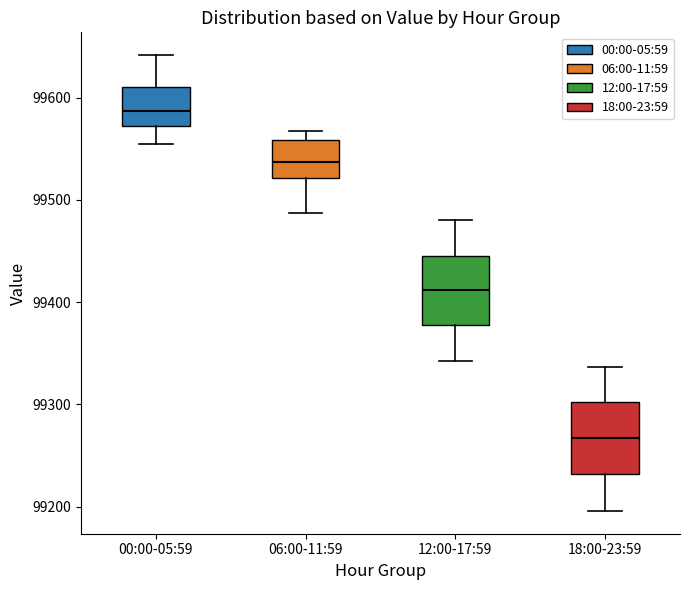

Which box has the highest median line?

00:00-05:59